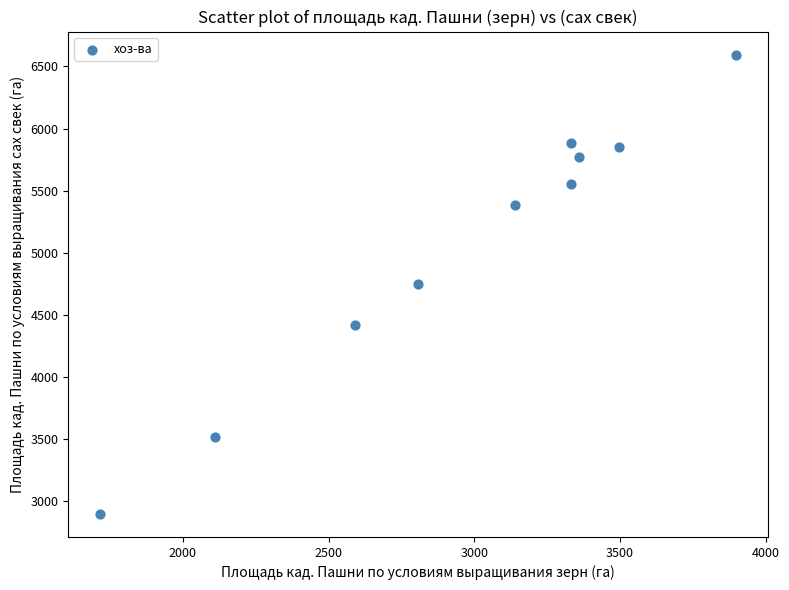

What is the average Y value?

5062.4